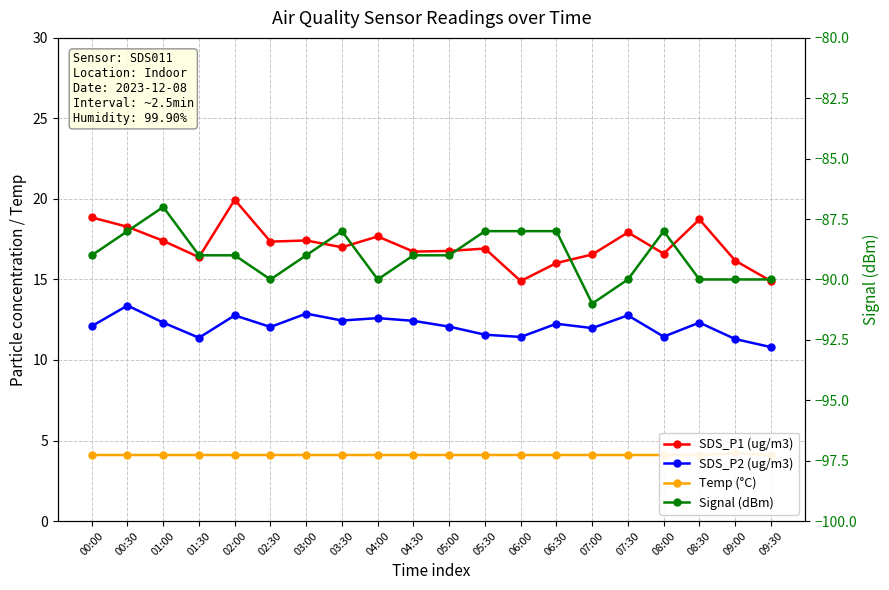

In Signal (dBm), how many points are higher than both neighbors (excluding endpoints)?

3